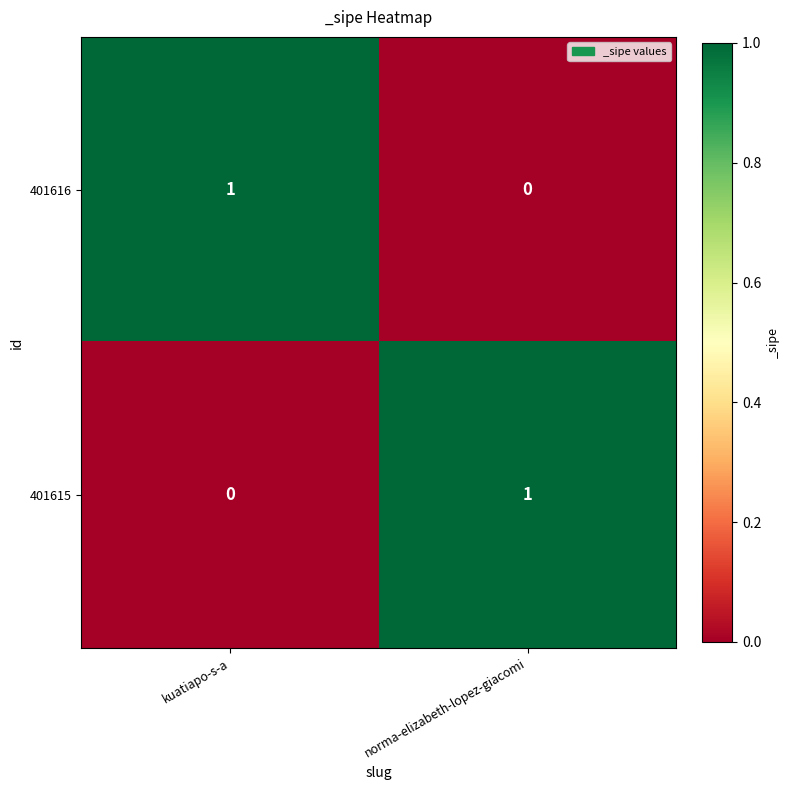

Which category has the highest value in the 401615 series?

norma-elizabeth-lopez-giacomi